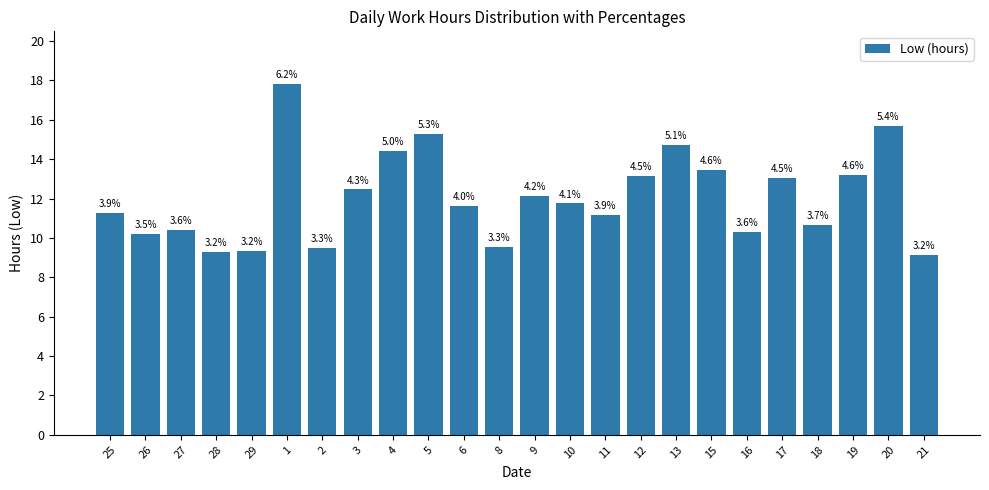

How many bars are there in total?

24